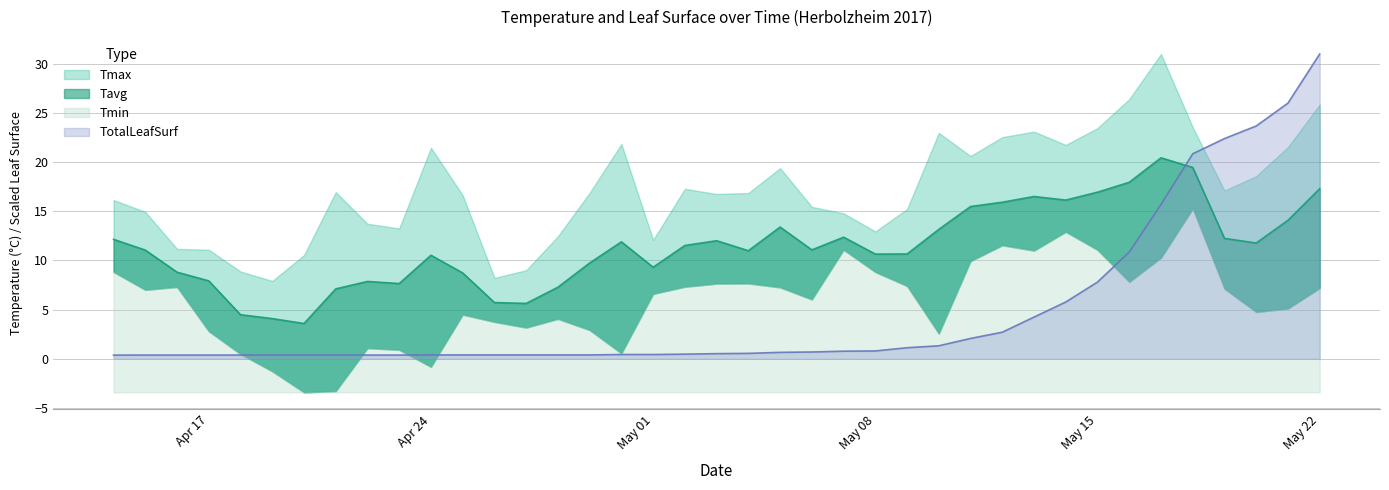

Does the chart display data point markers on the line(s)?

No